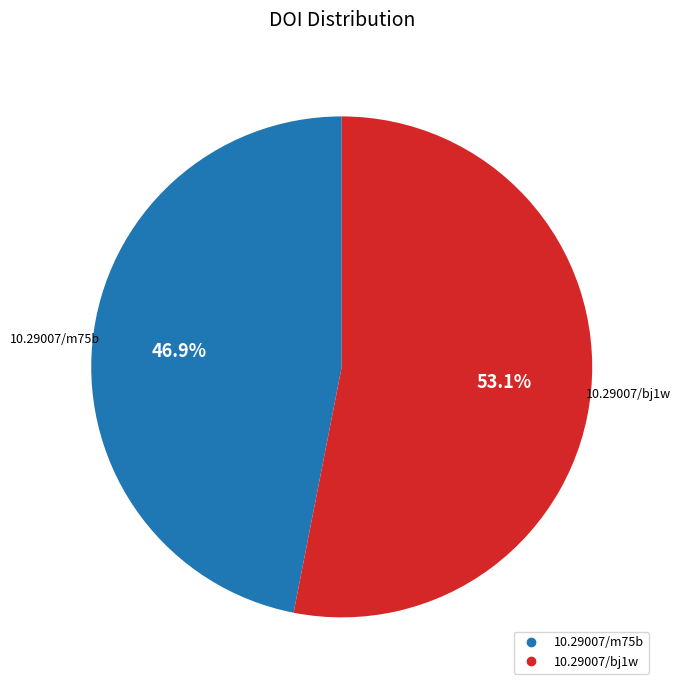

Is it true that 10.29007/m75b is 47% of the pie?

True